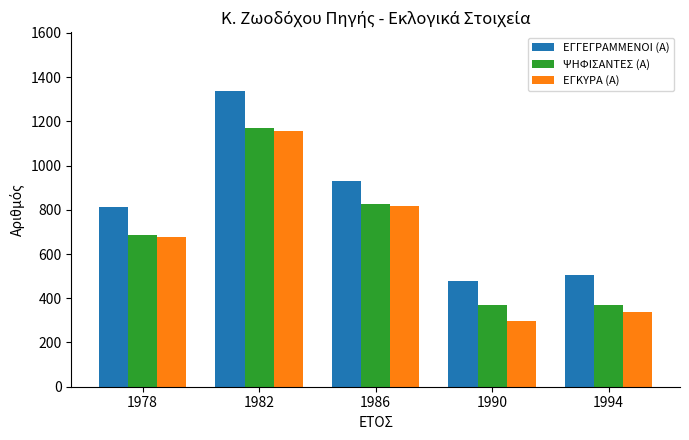

What is the spread (max minus min) of values at 1994?

169